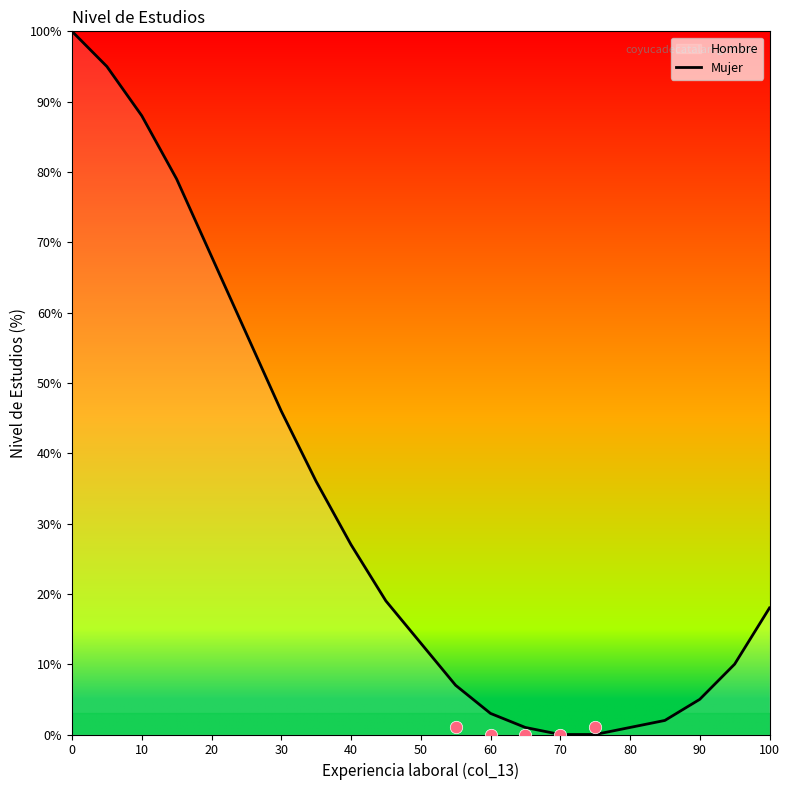

The Mujer series shows 5 at 90. True or false?

True